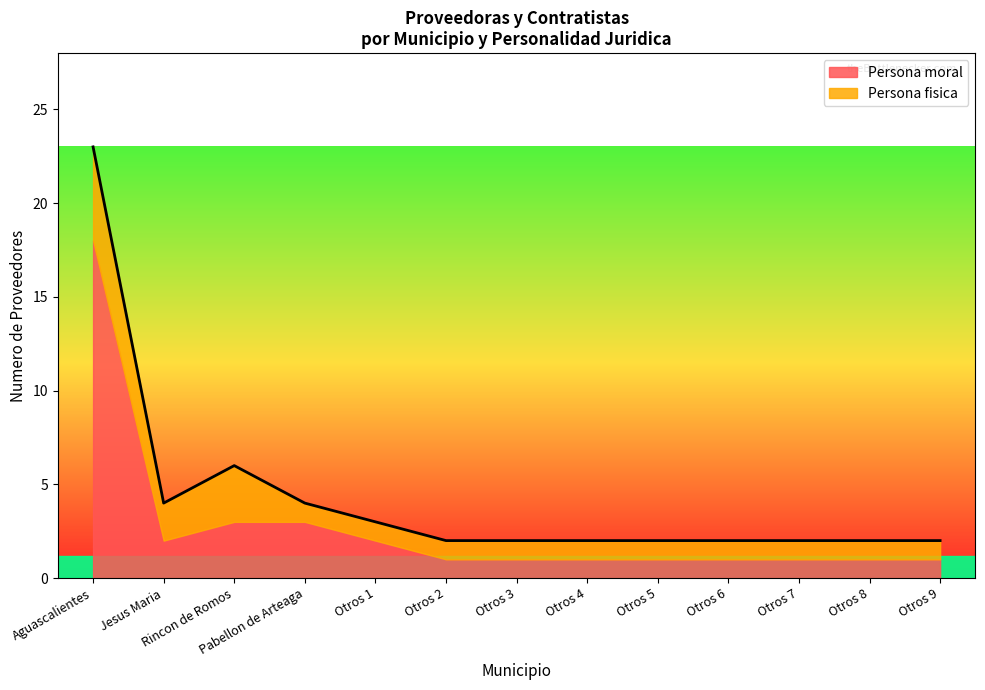

Is the value of Persona fisica at Pabellon de Arteaga greater than the value of Persona moral at Jesus Maria?

No